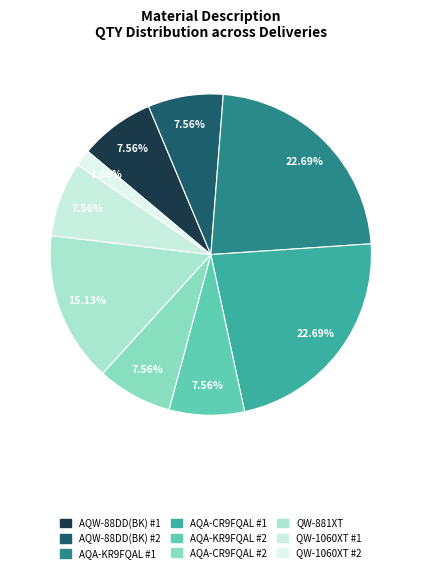

Which category has the biggest portion of the pie?

AQA-KR9FQAL #1